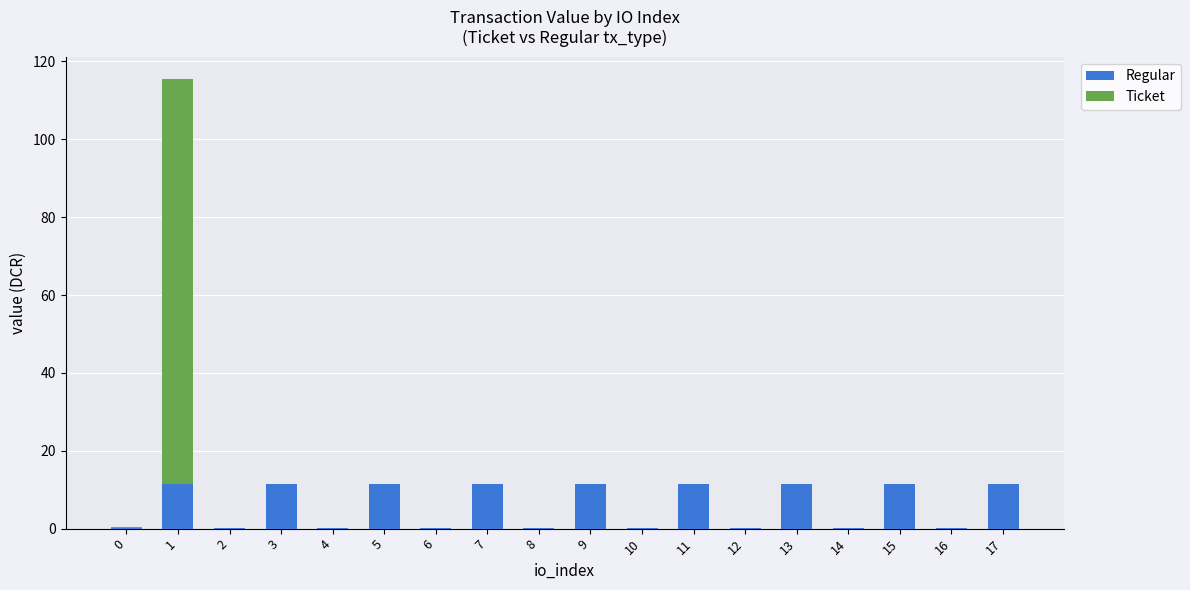

What is the total value across all series at 9?

11.5